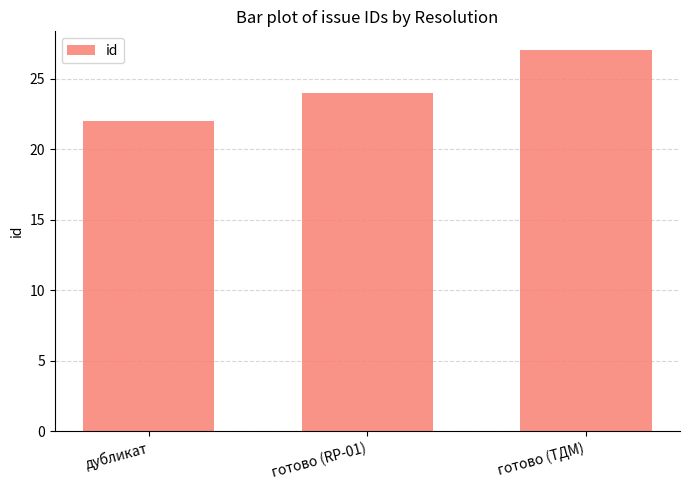

What is the label of the 2nd bar from the left?

готово (RP-01)